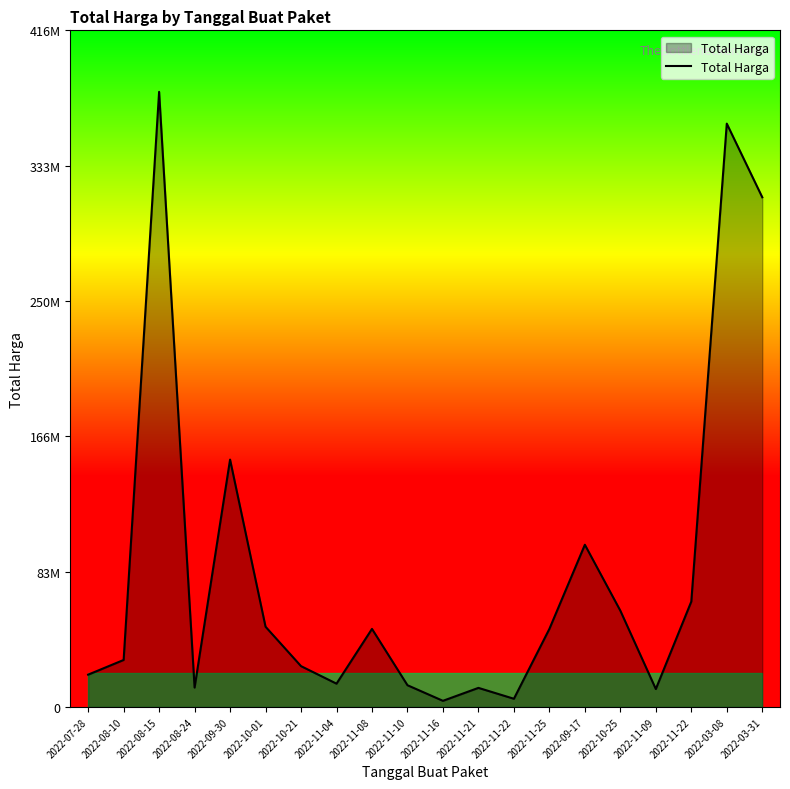

What is the maximum value shown in the chart?

379075000